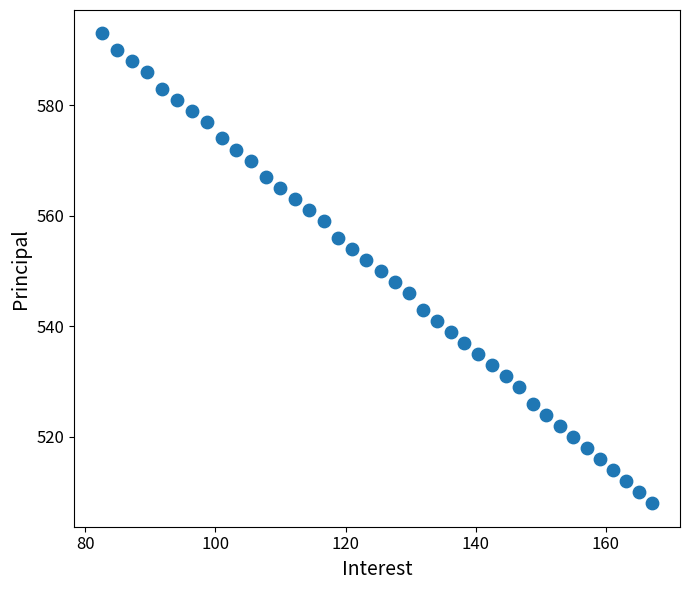

What is the range of Y values (max minus min)?

85